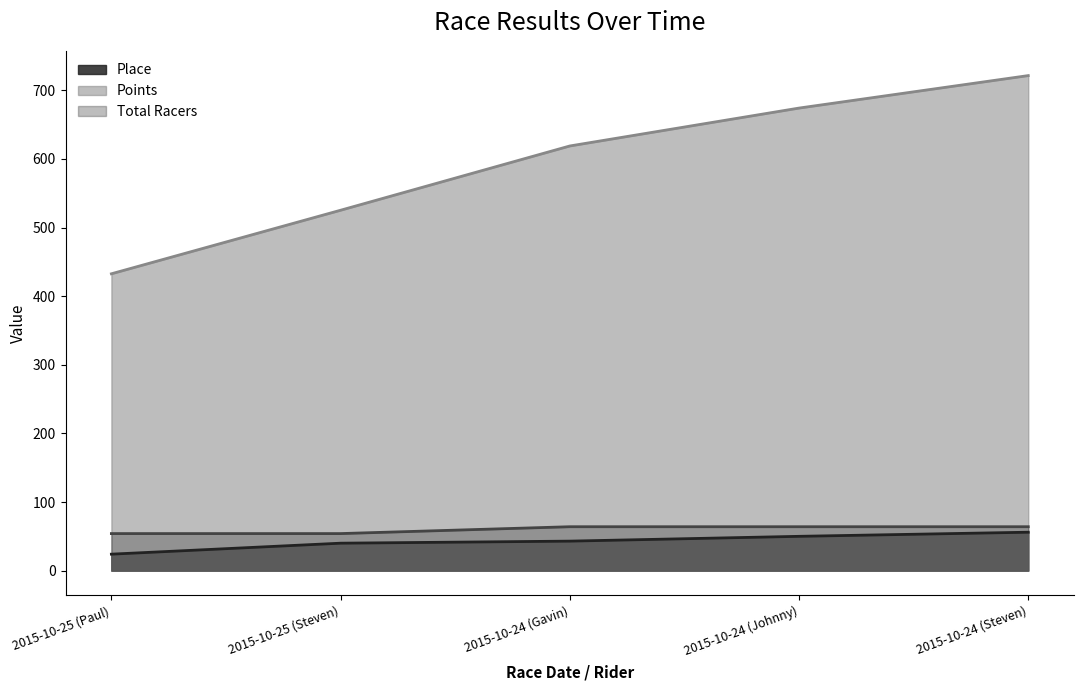

What is the value of the Total Racers point at the 5th from the left?

64.0